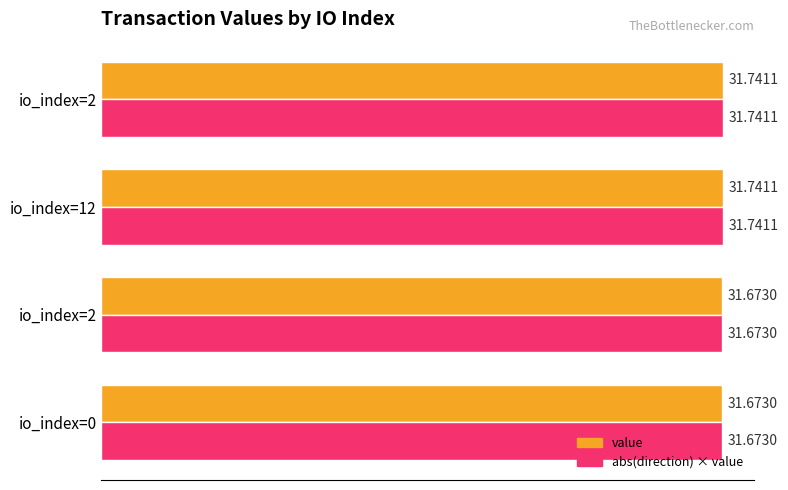

How many distinct data groups are displayed?

2